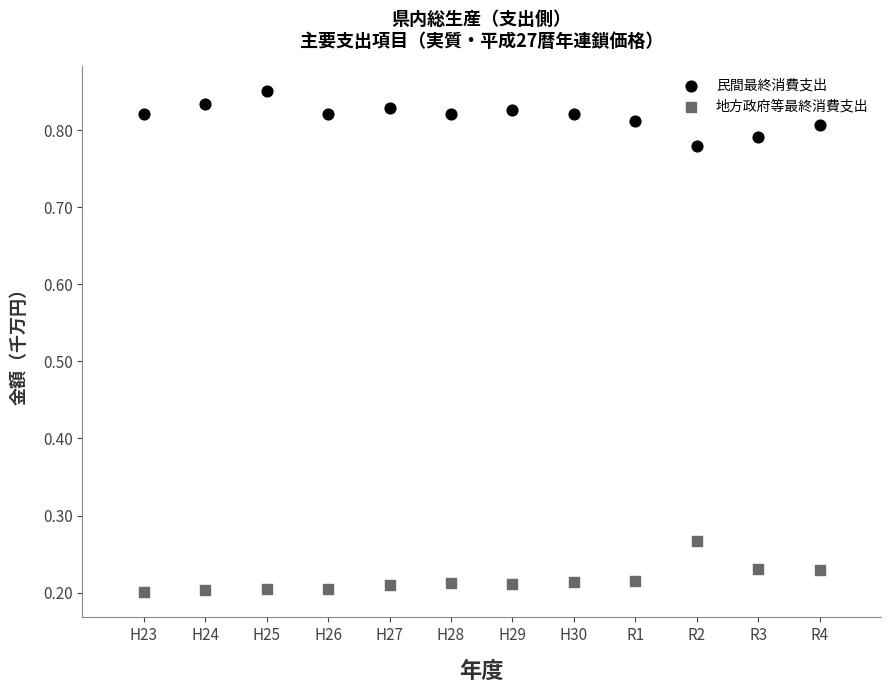

What are all the series names shown in the legend?

民間最終消費支出, 地方政府等最終消費支出